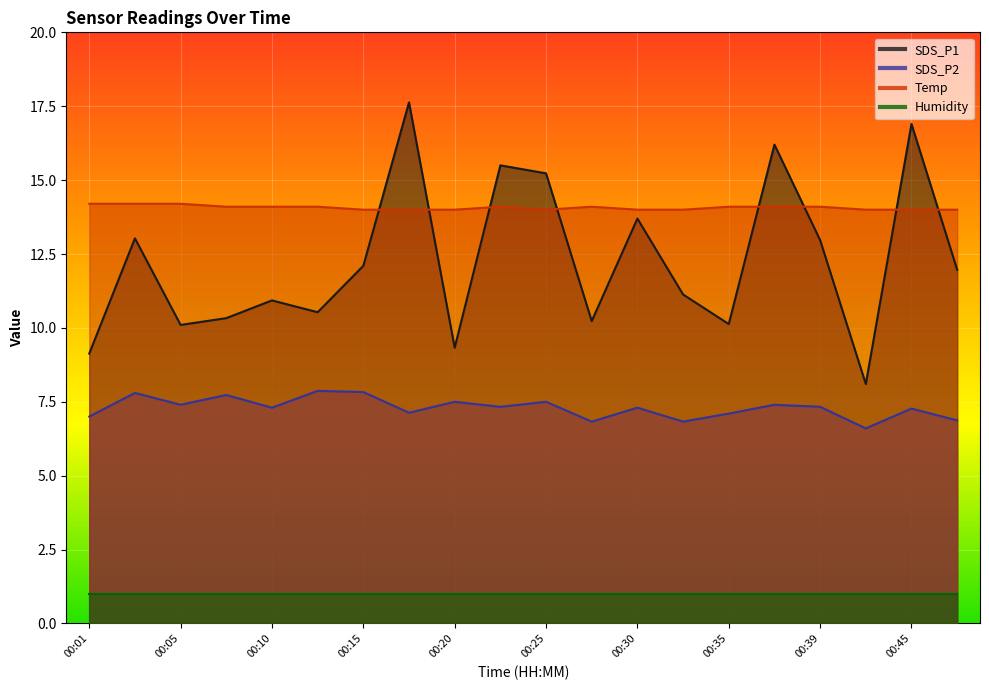

True or false: SDS_P2 has a value of 9.8 at 00:20.

False